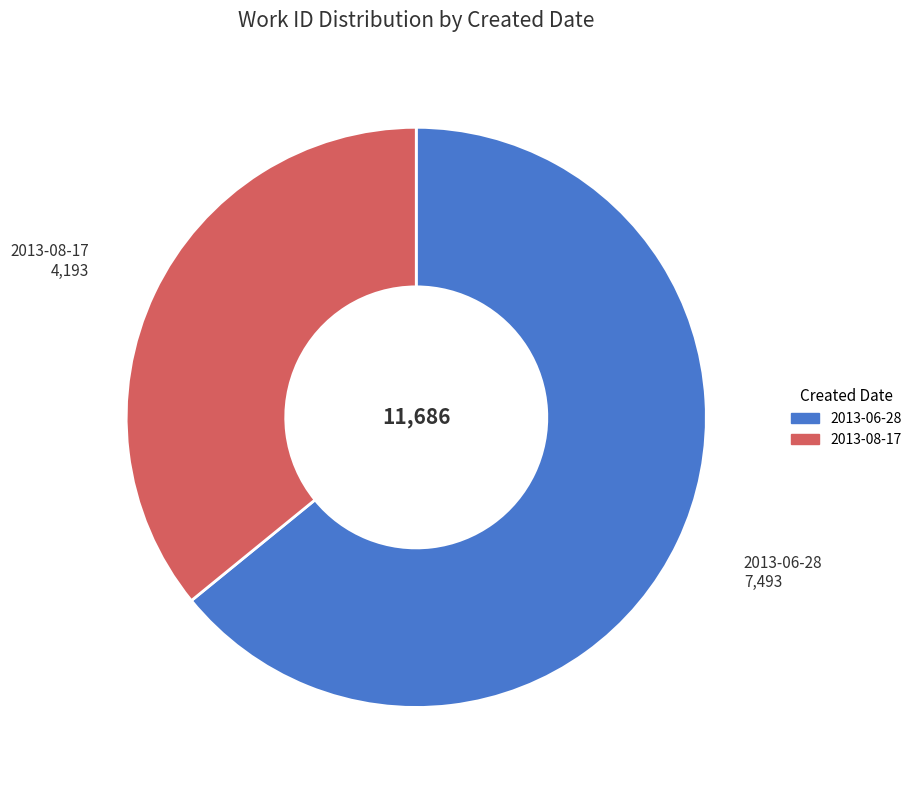

Between 2013-06-28 and 2013-08-17, which is larger?

2013-06-28